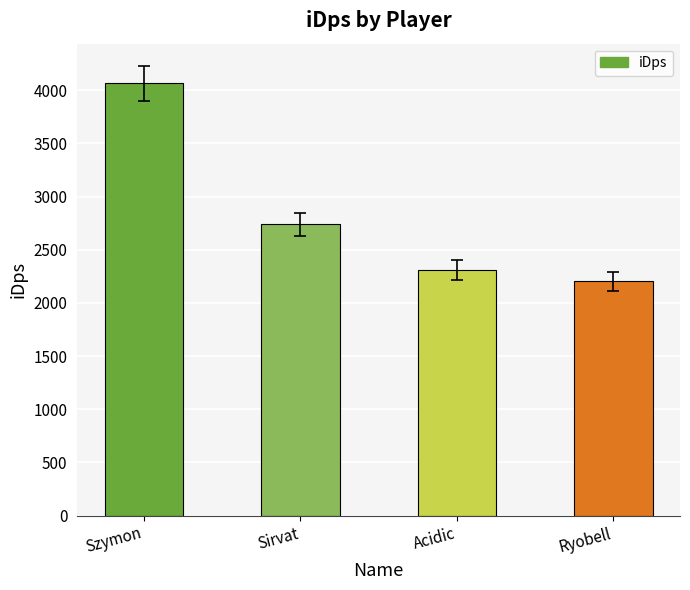

Is it true that the value at Sirvat is 1628.1?

False